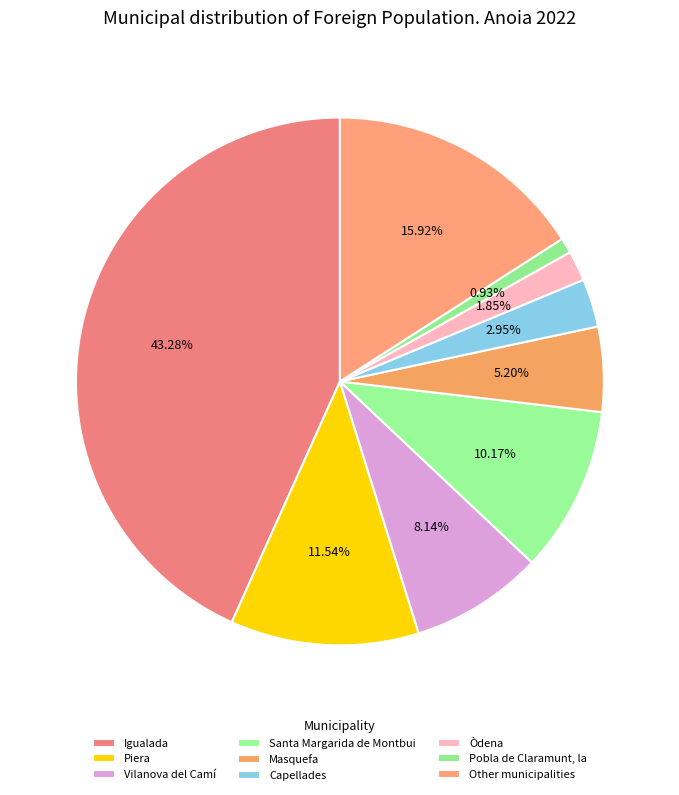

Count the number of slices in the pie.

9